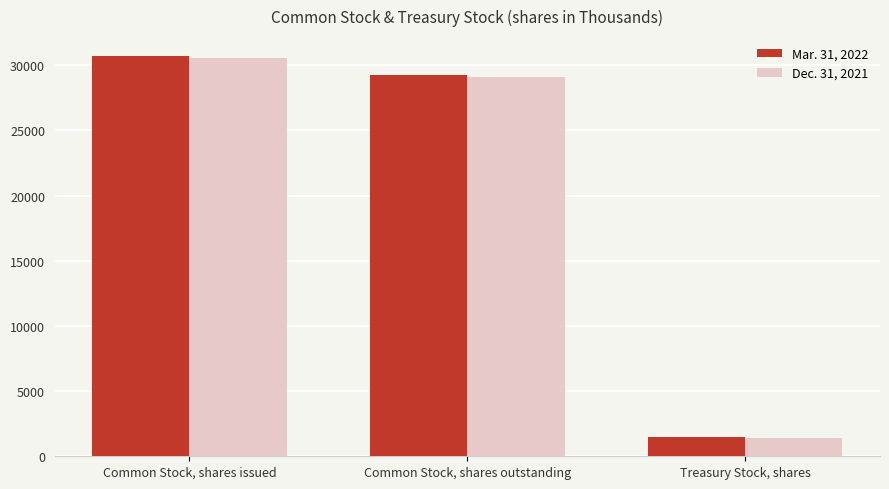

What is the average value of the Dec. 31, 2021 series?

20357